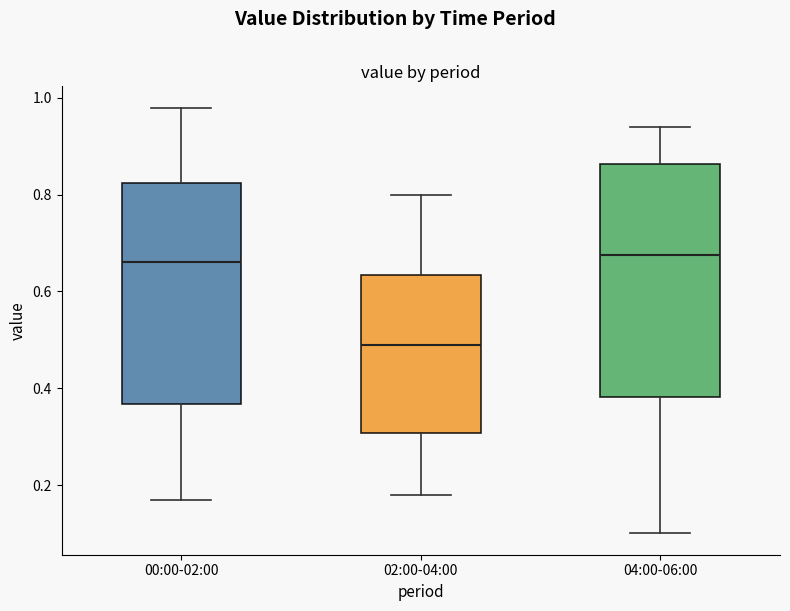

Reading left to right, read every box against the y-axis: the position of its median line, the range the box covers, and the ends of its whiskers. The values are not printed on the chart, so give them approximately, as read against the axis.

00:00-02:00: median 0.66, box 0.36 to 0.82, whiskers 0.18 to 0.98
02:00-04:00: median 0.50, box 0.30 to 0.64, whiskers 0.18 to 0.80
04:00-06:00: median 0.68, box 0.38 to 0.86, whiskers 0.10 to 0.94